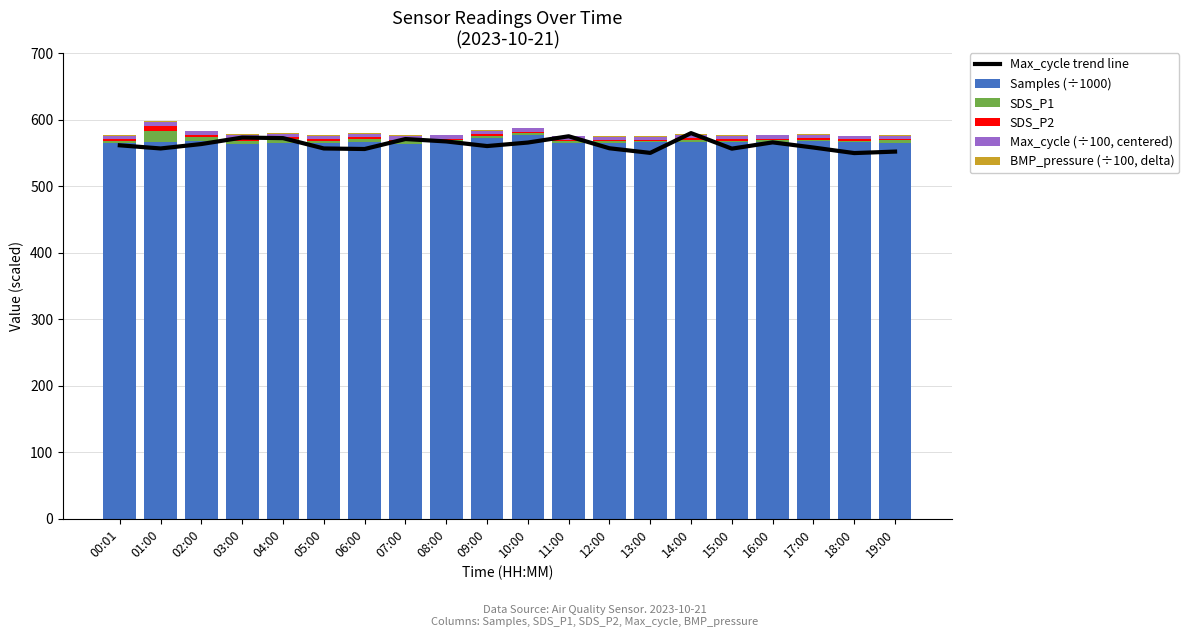

Reading left to right, extract all data points from this chart.

Max_cycle trend line: 00:01=561.7	01:00=556.9	02:00=563.6	03:00=573.3	04:00=572.5	05:00=556.9	06:00=556.1	07:00=571.1	08:00=567.5	09:00=560.6	10:00=565.8	11:00=575.3	12:00=557.2	13:00=550.3	14:00=580.0	15:00=556.7	16:00=566.1	17:00=558.3	18:00=550.0	19:00=552.2
Samples (÷1000): 00:01=565.8	01:00=566.4	02:00=568.4	03:00=564.0	04:00=564.8	05:00=564.8	06:00=567.3	07:00=563.1	08:00=567.1	09:00=572.0	10:00=577.2	11:00=565.7	12:00=565.5	13:00=566.4	14:00=566.7	15:00=566.4	16:00=566.4	17:00=567.8	18:00=566.2	19:00=565.7
SDS_P1: 00:01=3.0	01:00=17.5	02:00=6.5	03:00=4.8	04:00=6.7	05:00=3.8	06:00=4.3	07:00=4.6	08:00=2.2	09:00=4.2	10:00=2.5	11:00=2.1	12:00=2.9	13:00=1.8	14:00=3.1	15:00=2.3	16:00=2.7	17:00=2.4	18:00=2.3	19:00=3.5
SDS_P2: 00:01=2.1	01:00=7.5	02:00=2.6	03:00=2.9	04:00=2.3	05:00=2.5	06:00=2.5	07:00=2.3	08:00=2.1	09:00=2.5	10:00=2.3	11:00=1.9	12:00=1.6	13:00=1.7	14:00=2.5	15:00=2.2	16:00=2.3	17:00=2.1	18:00=2.1	19:00=2.1
Max_cycle (÷100, centered): 00:01=5.0	01:00=4.8	02:00=5.0	03:00=5.4	04:00=5.4	05:00=4.8	06:00=4.8	07:00=5.3	08:00=5.2	09:00=4.9	10:00=5.1	11:00=5.5	12:00=4.8	13:00=4.6	14:00=5.6	15:00=4.8	16:00=5.1	17:00=4.8	18:00=4.5	19:00=4.6
BMP_pressure (÷100, delta): 00:01=1.5	01:00=1.3	02:00=1.4	03:00=1.3	04:00=1.4	05:00=1.3	06:00=1.4	07:00=1.2	08:00=1.1	09:00=1.1	10:00=1.1	11:00=1.0	12:00=1.2	13:00=1.2	14:00=1.2	15:00=1.1	16:00=1.1	17:00=1.0	18:00=1.2	19:00=1.2